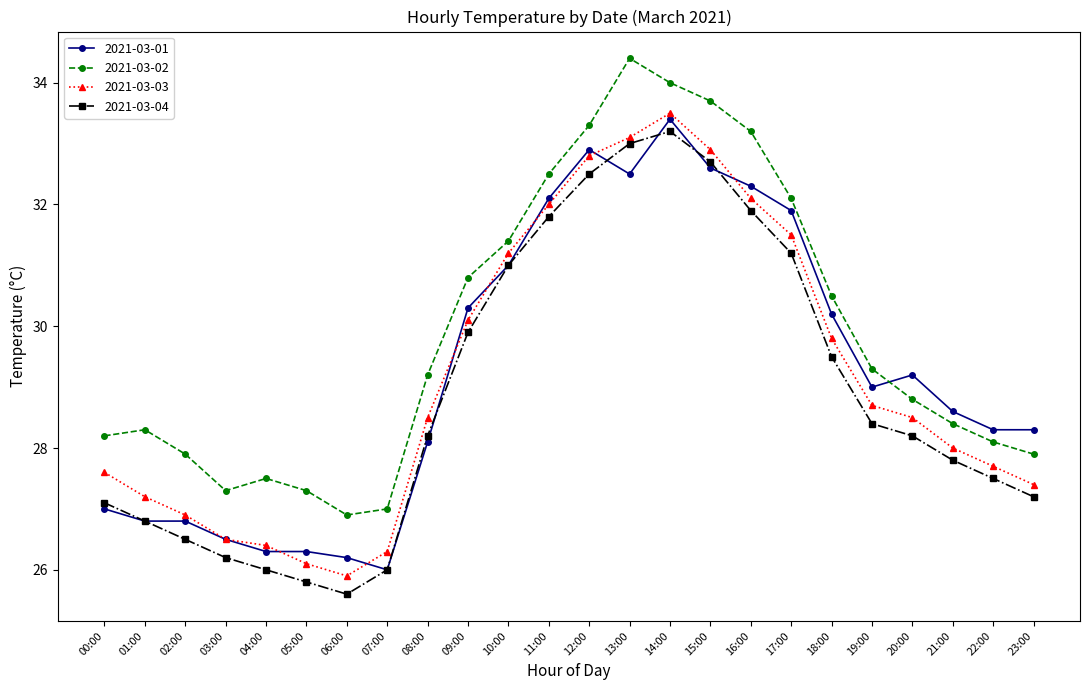

What is the sum of the 2021-03-03 values at 04:00 and 21:00?

54.4